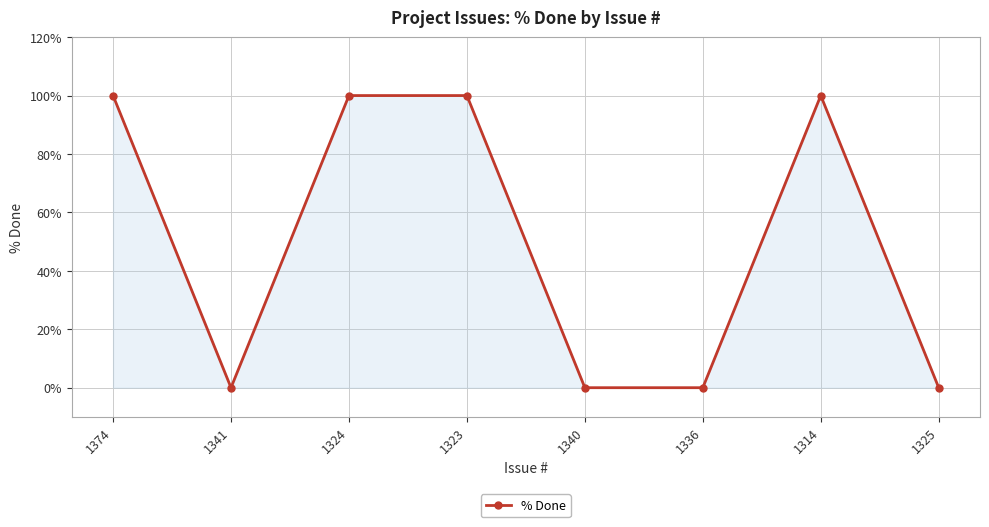

How many data points are less than 100?

4